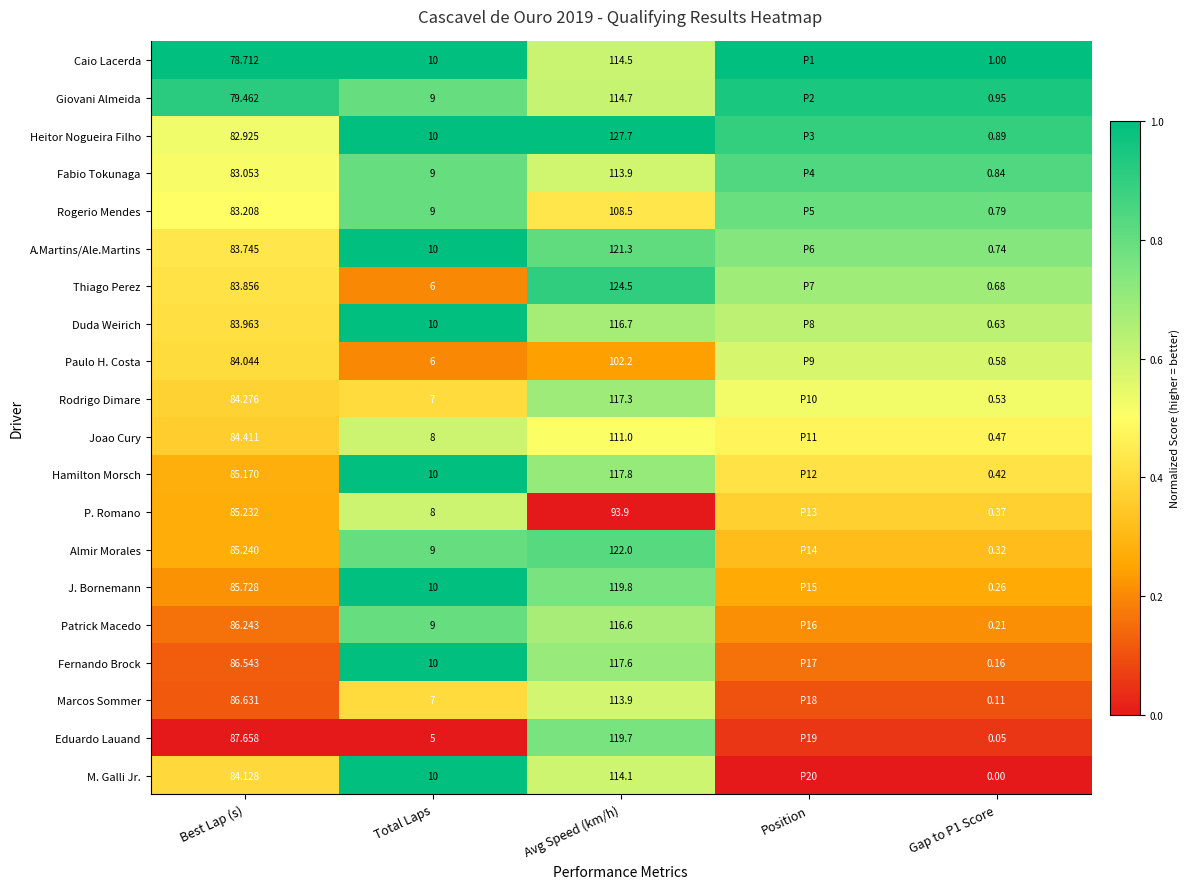

Rank the series at Best Lap (s) from lowest to highest value.

Caio Lacerda, Giovani Almeida, Heitor Nogueira Filho, Fabio Tokunaga, Rogerio Mendes, A.Martins/Ale.Martins, Thiago Perez, Duda Weirich, Paulo H. Costa, M. Galli Jr., Rodrigo Dimare, Joao Cury, Hamilton Morsch, P. Romano, Almir Morales, J. Bornemann, Patrick Macedo, Fernando Brock, Marcos Sommer, Eduardo Lauand